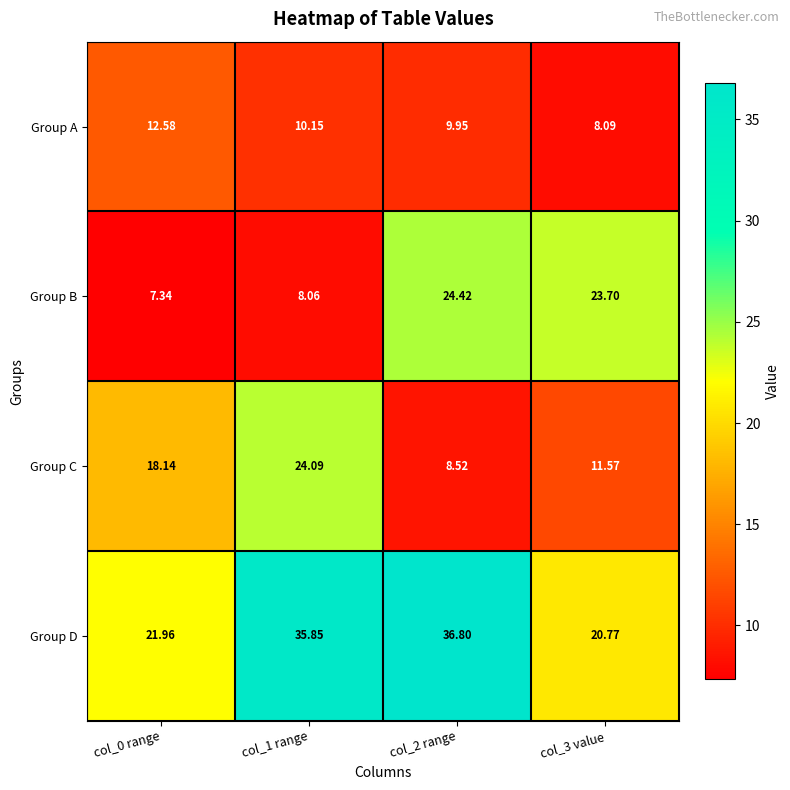

Rank the series by their maximum value, from lowest to highest.

Group A, Group C, Group B, Group D